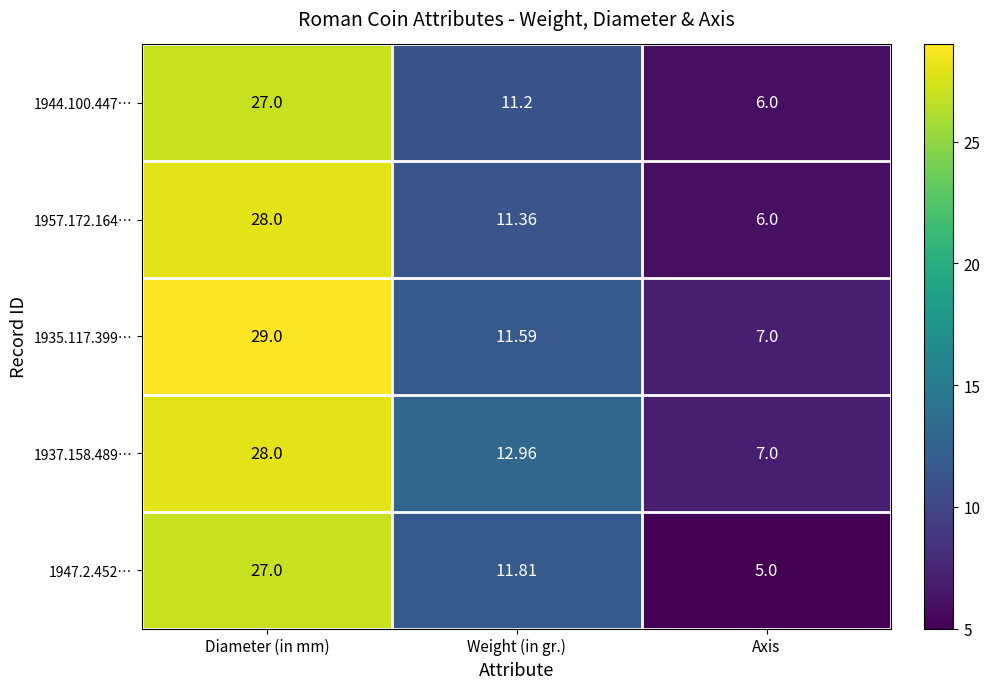

What is the minimum value shown in the chart?

5.0